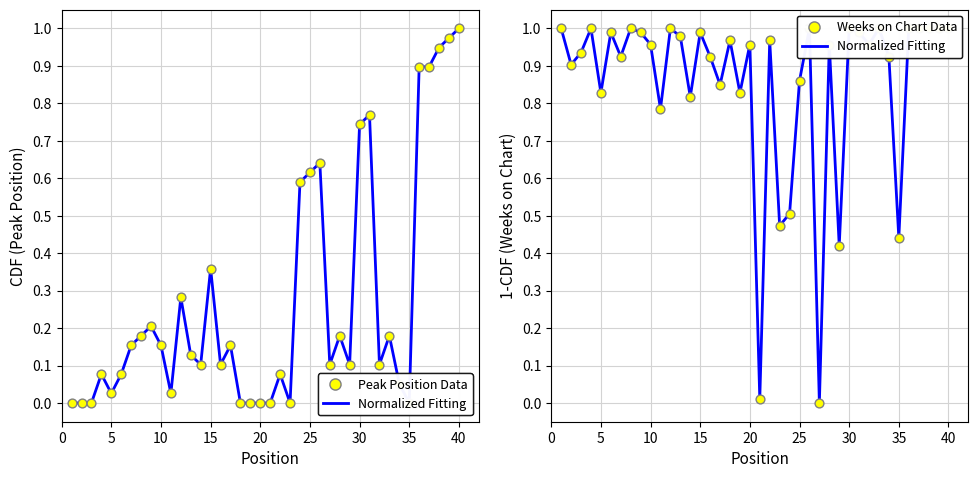

At which category is the sum across all series the highest?

40